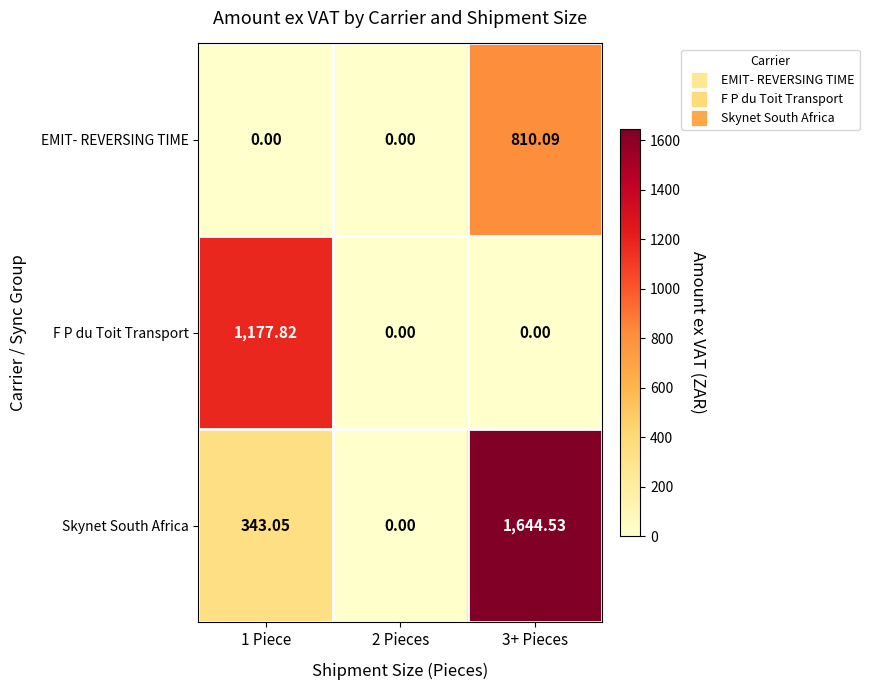

Which series has the largest total across all categories?

Skynet South Africa